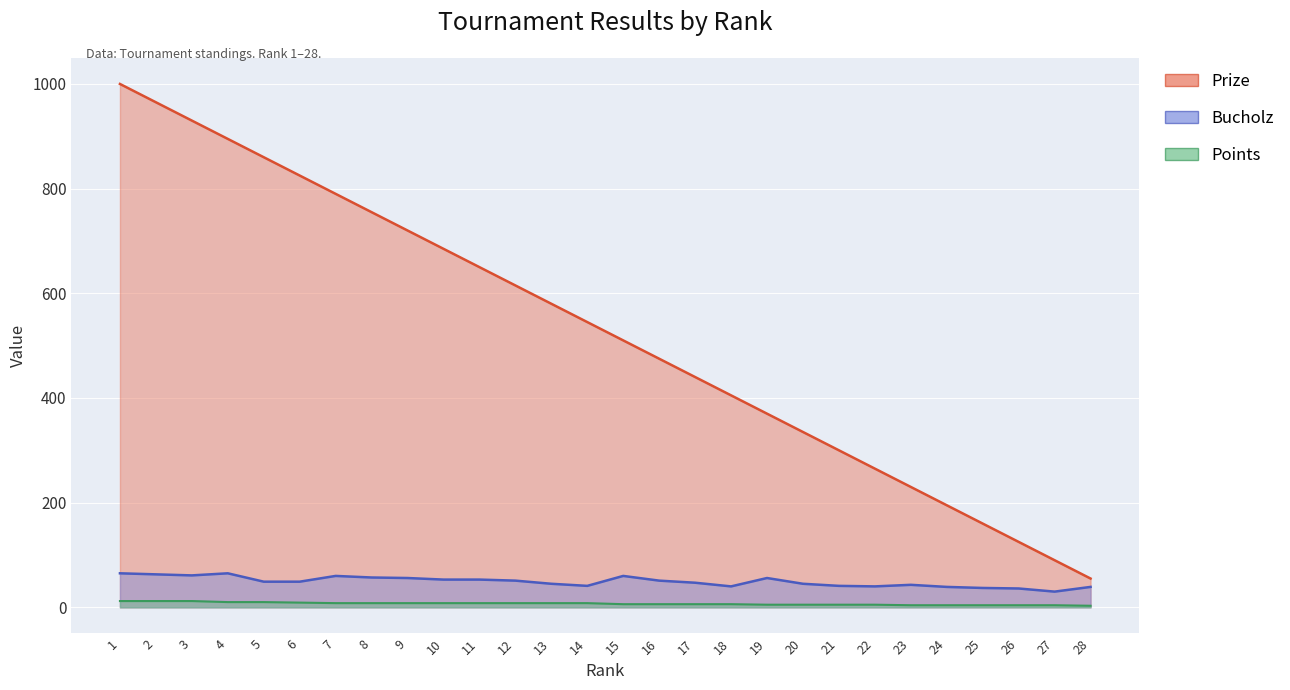

Which category has the highest value in the Bucholz series?

1